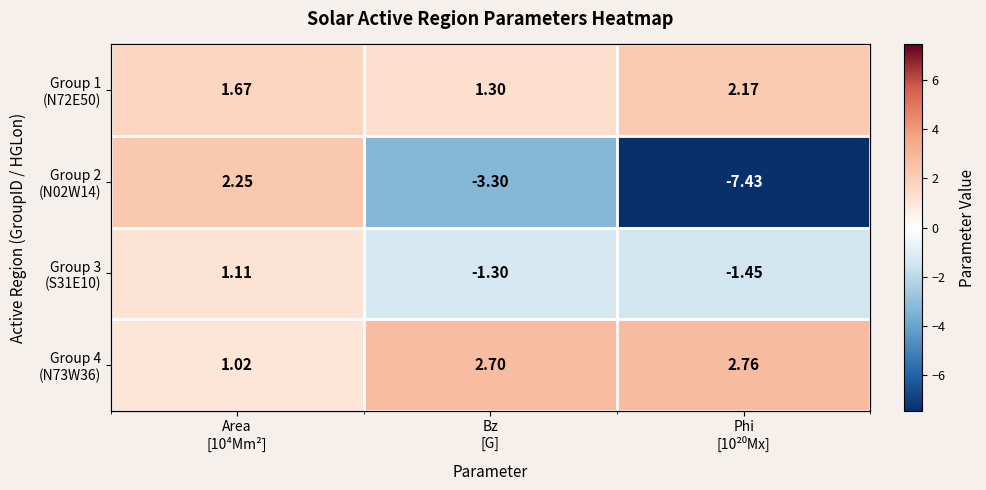

Is it true that Group 3 (S31E10) equals -1.3 at Bz [G]?

True